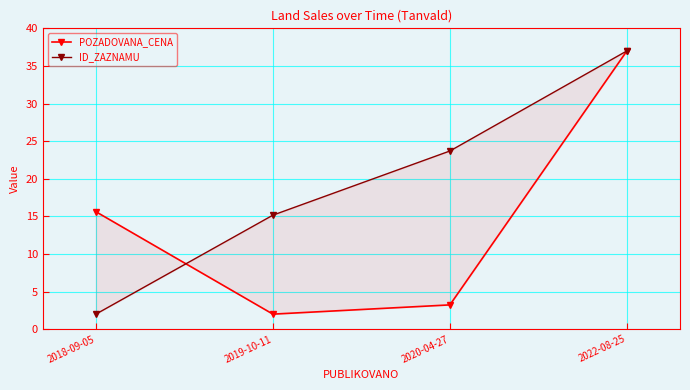

Which series changed the most between 2018-09-05 and 2019-10-11?

POZADOVANA_CENA